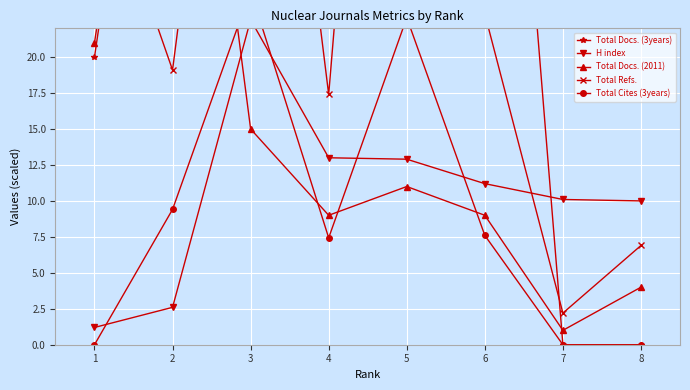

Between 6 and 7, which is larger?

6